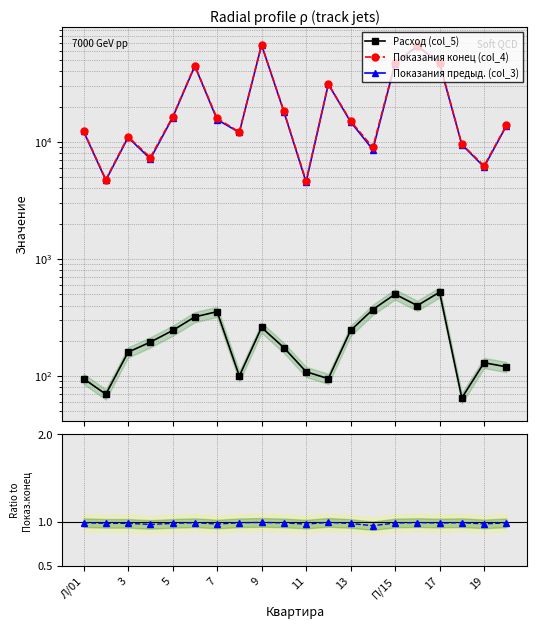

Between 13 and 19, which is larger?

13